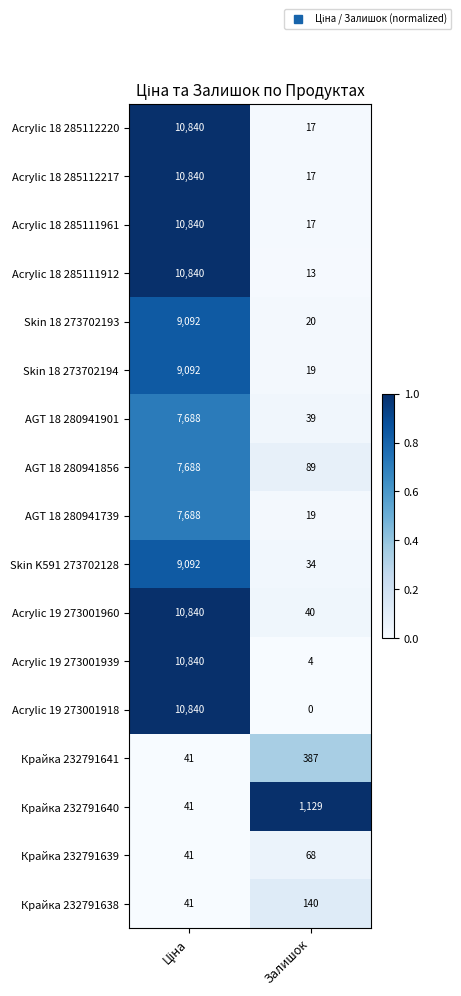

What is the maximum value shown in the chart?

10840